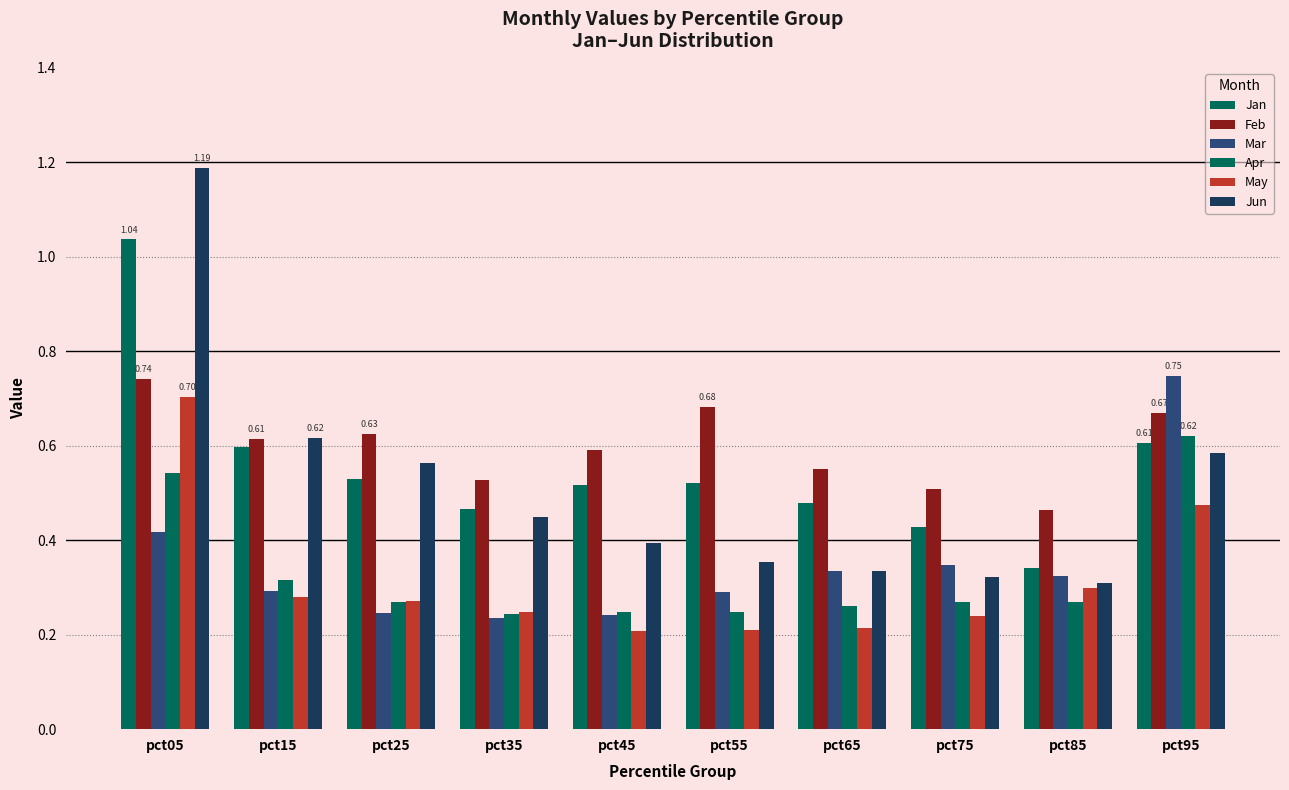

What is the difference between the maximum and minimum values in the May series?

0.5